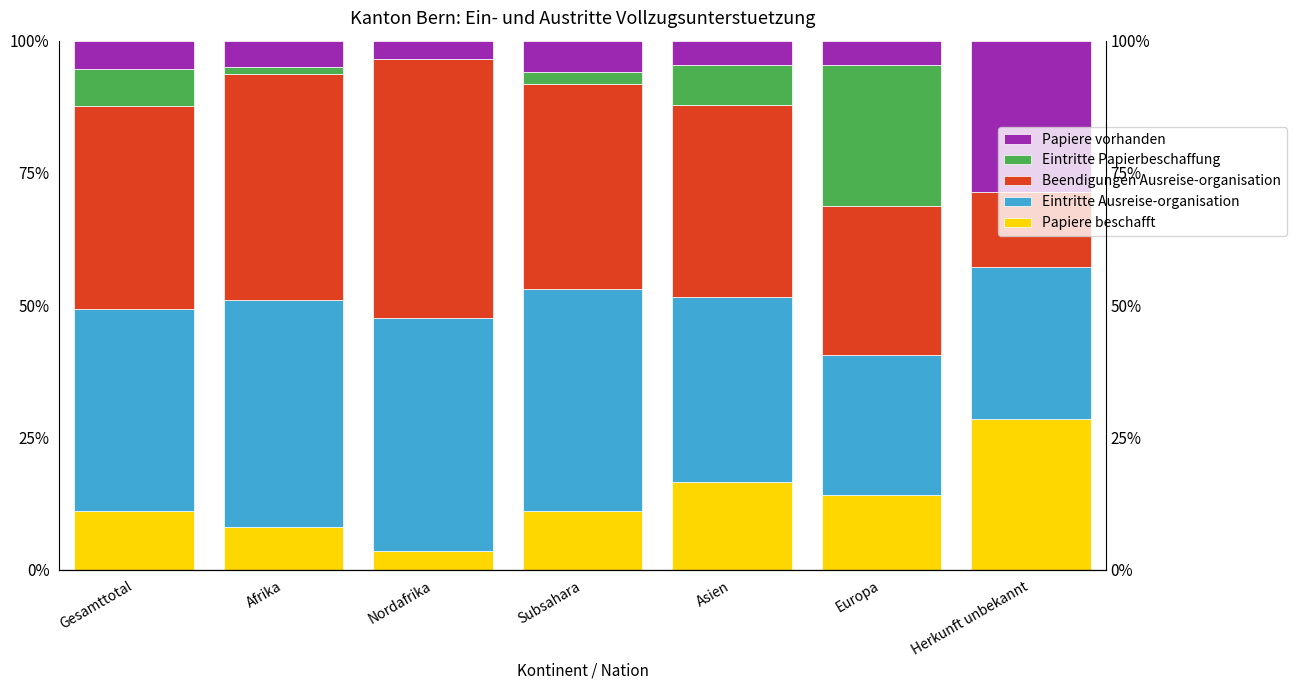

At which label does Eintritte Ausreise-organisation reach its peak?

Nordafrika